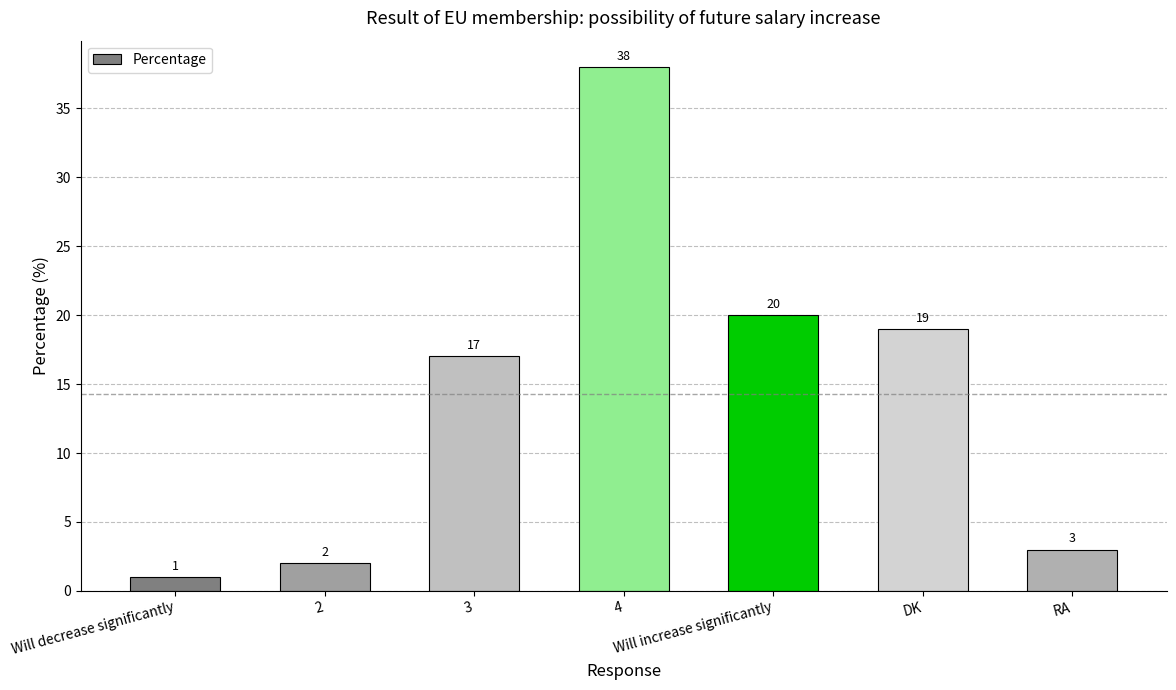

What is the sum of the values at RA and Will decrease significantly?

4